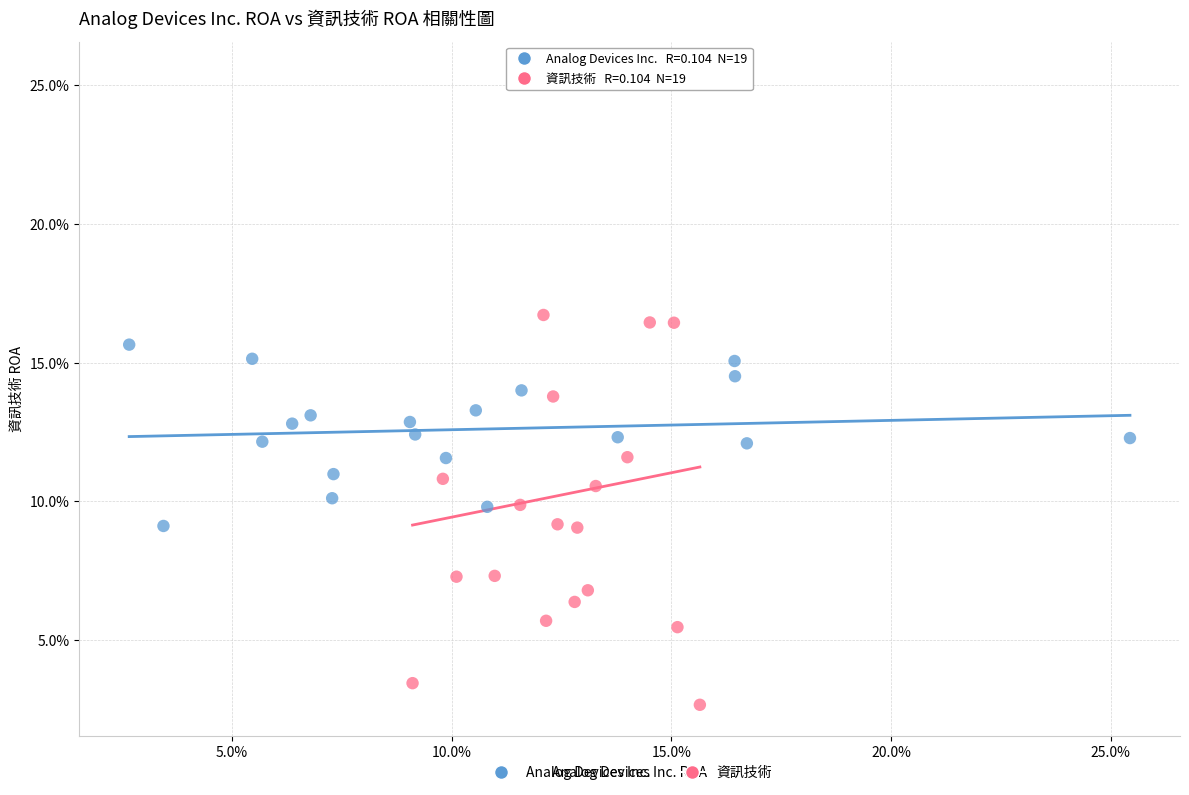

Which series has the widest spread of Y values?

資訊技術